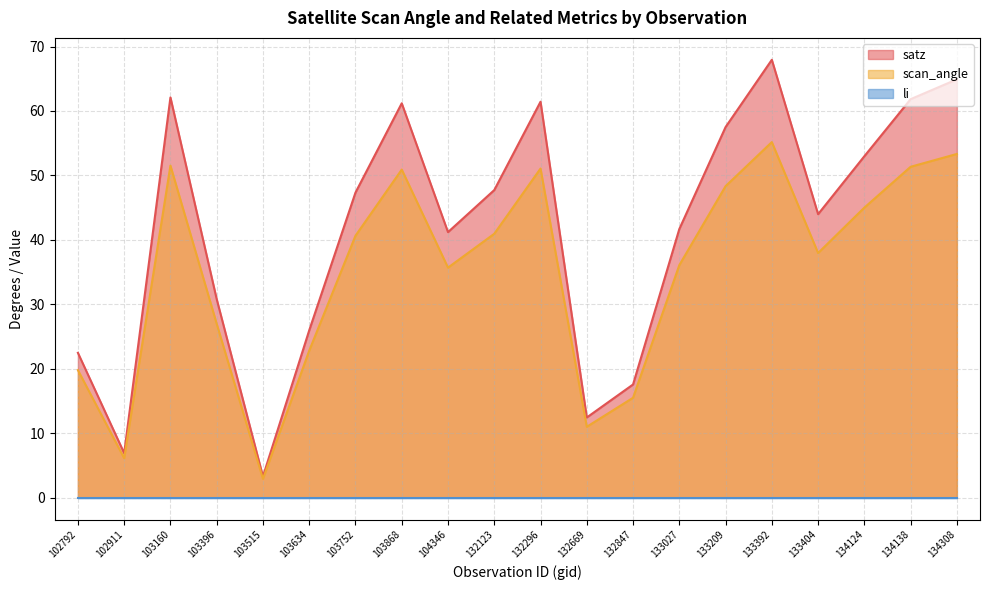

How many interior local peaks does the scan_angle series have?

4